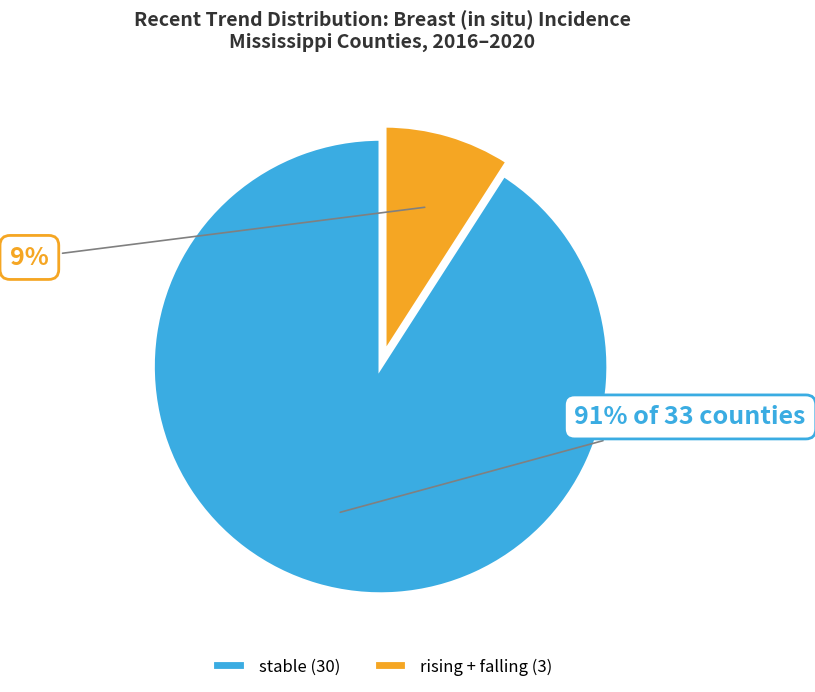

What percentage is the rising + falling (3) slice, to the nearest percent?

9%